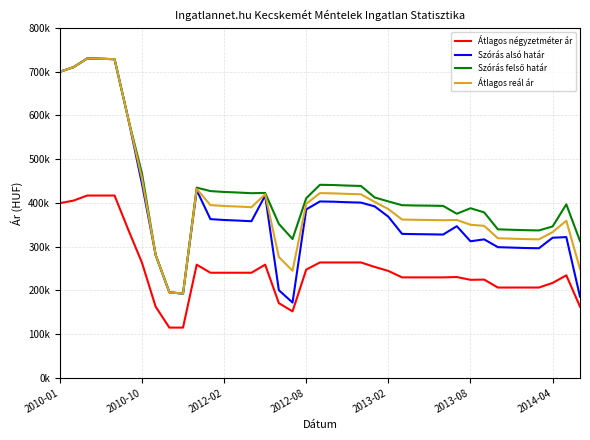

What is the minimum value for Átlagos reál ár?

192639